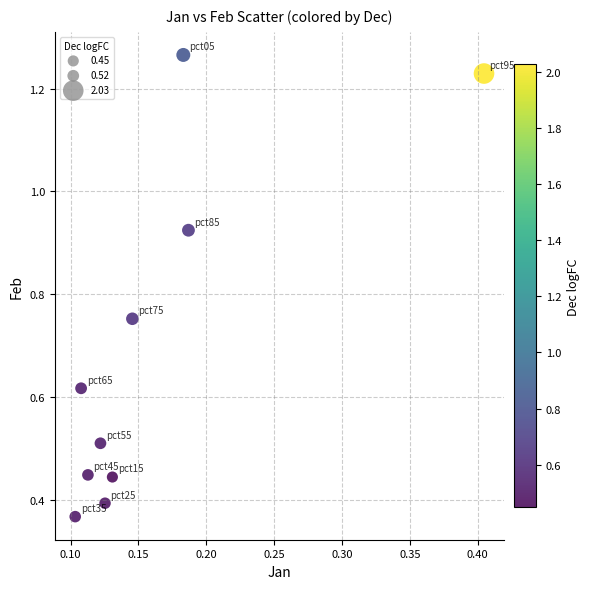

What is the range of X values (max minus min)?

0.3